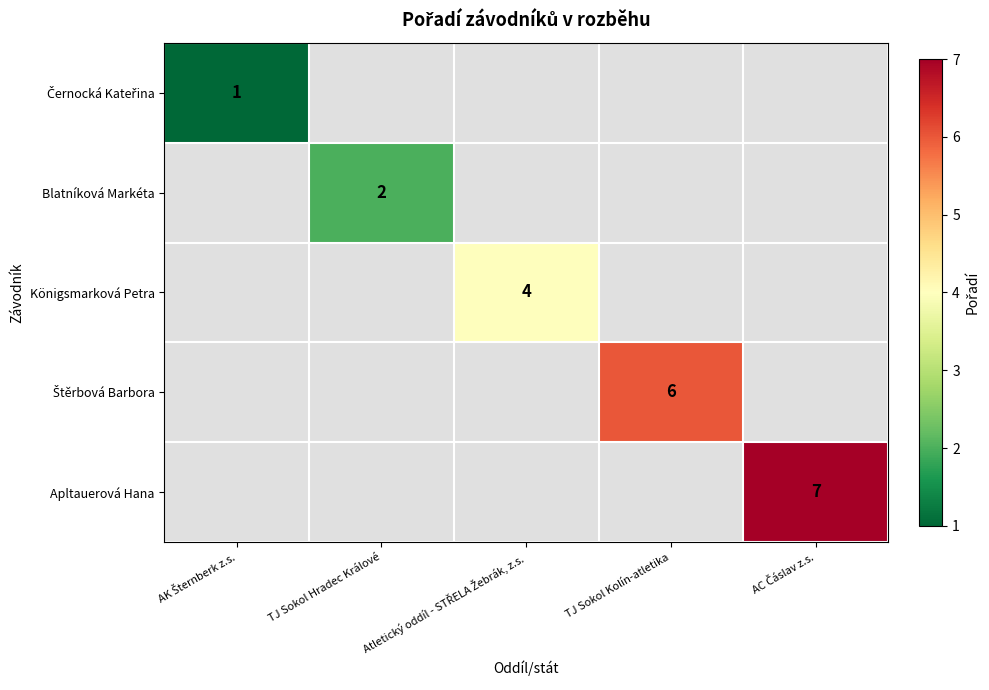

At how many categories does at least one series exceed 3?

3